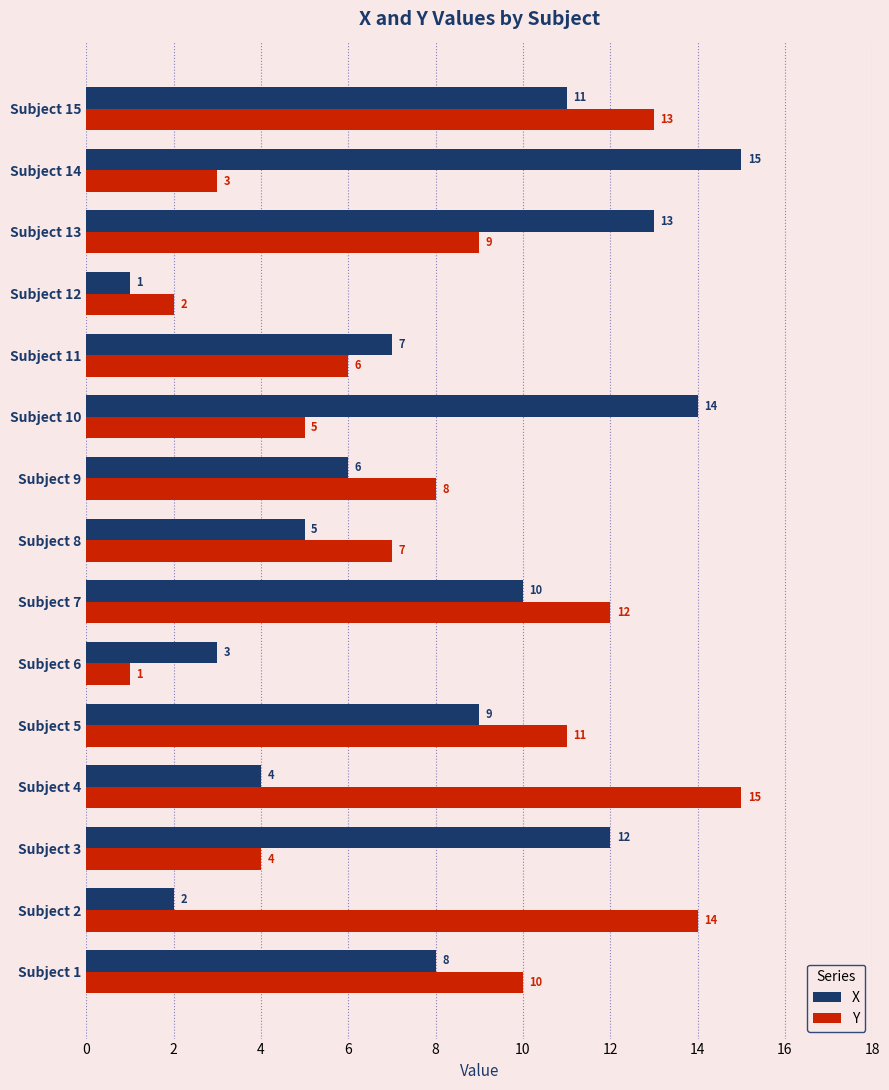

How many data points in X are less than 8?

7